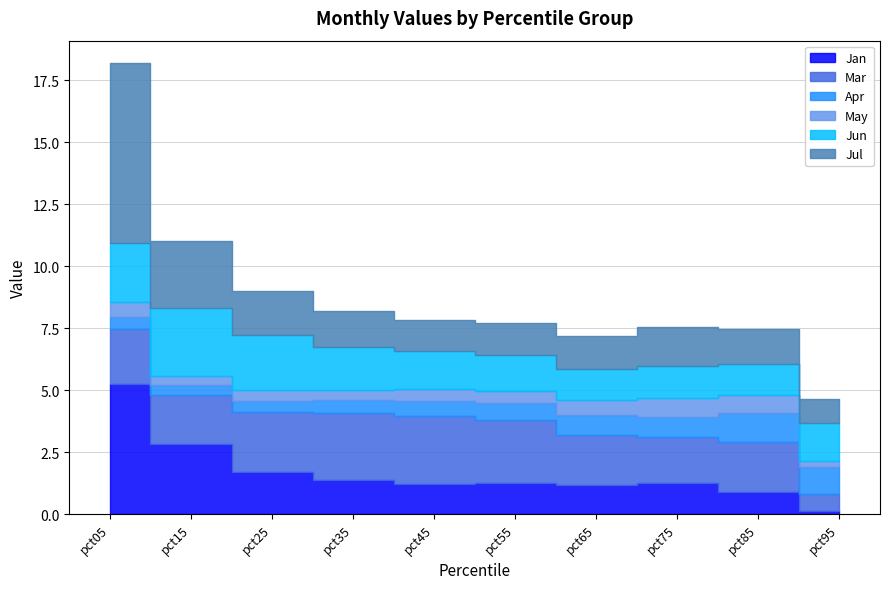

What is the sum of all Apr values?

7.0